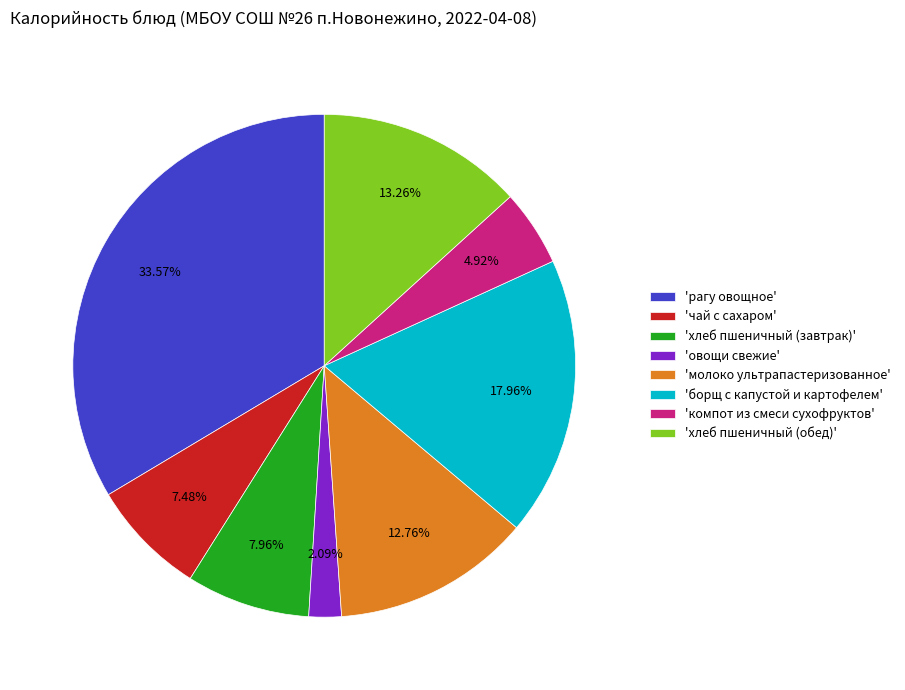

Is the sum of 'хлеб пшеничный (обед)' and 'рагу овощное' greater than half?

No